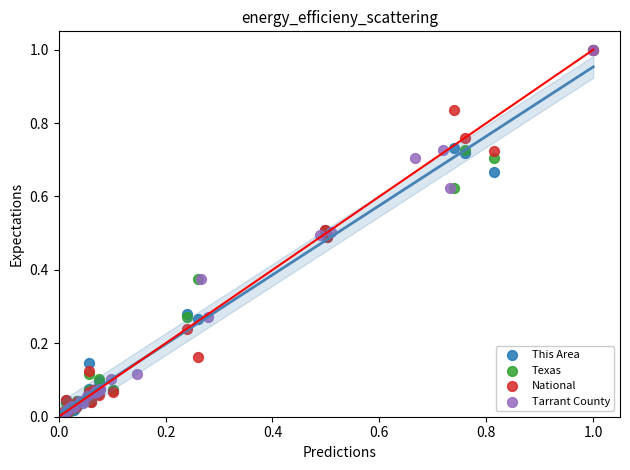

What are all the series names shown in the legend?

This Area, Texas, National, Tarrant County